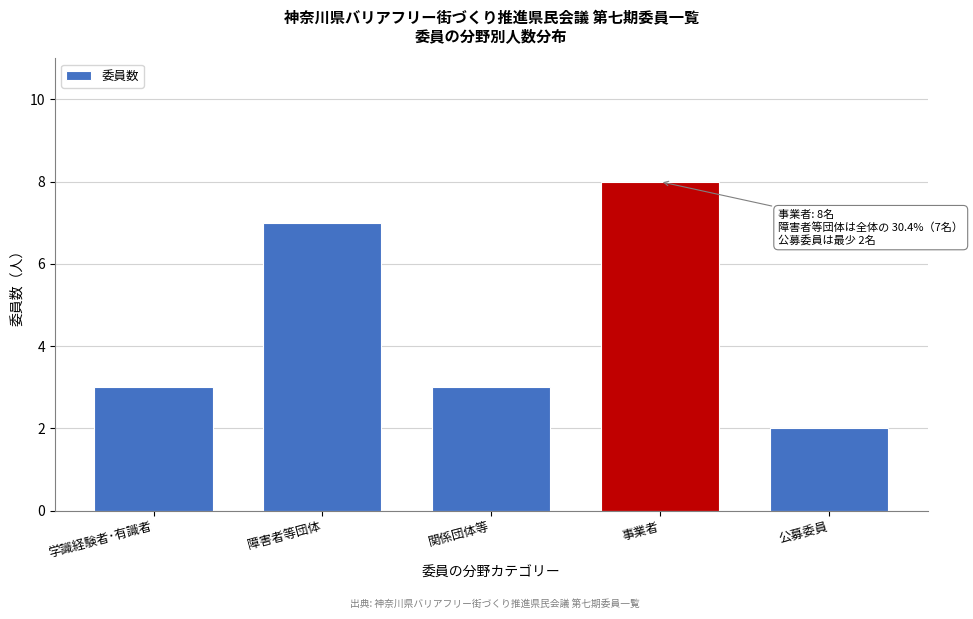

Reading right to left, list all the values displayed in this chart.

2	8	3	7	3